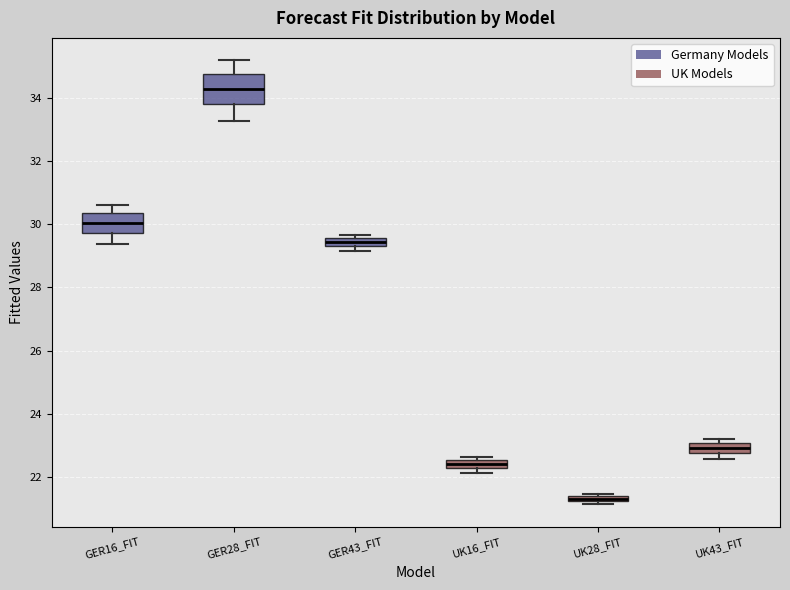

Where is the upper edge of the box for GER43_FIT on the y-axis? The values are not printed on the chart, so give them approximately, as read against the axis.

29.6